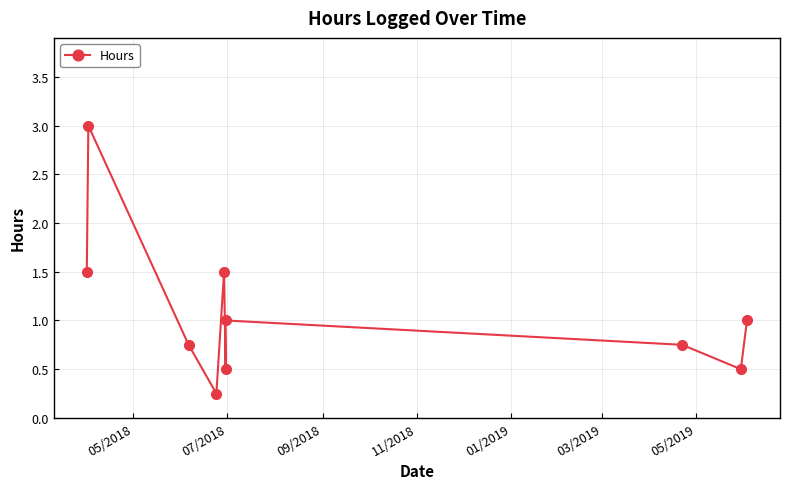

Where does the data first go above 1?

05/2018